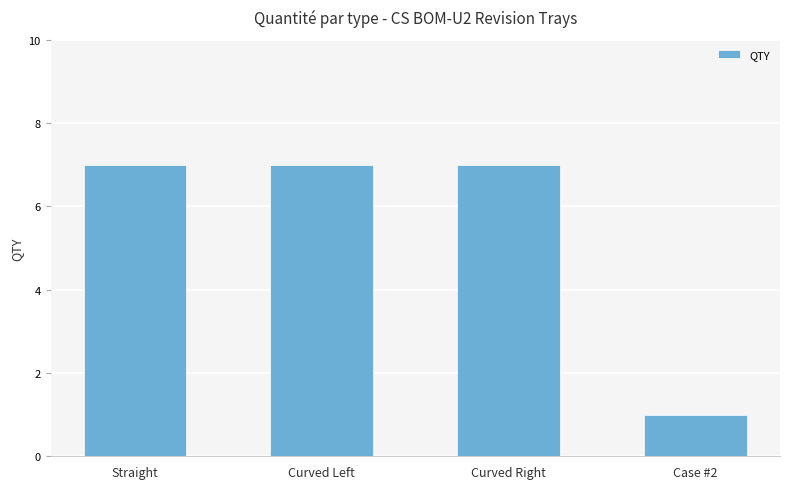

Reading right to left, transcribe all the data shown in this chart.

1	7	7	7